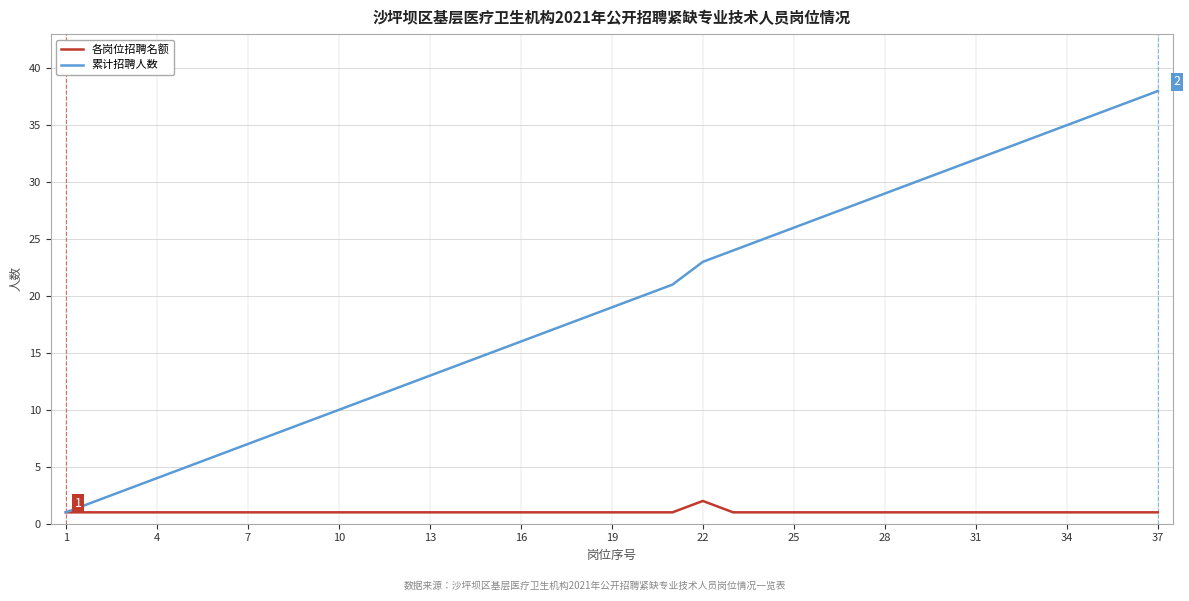

List the series in order of their overall mean, highest first.

累计招聘人数, 各岗位招聘名额